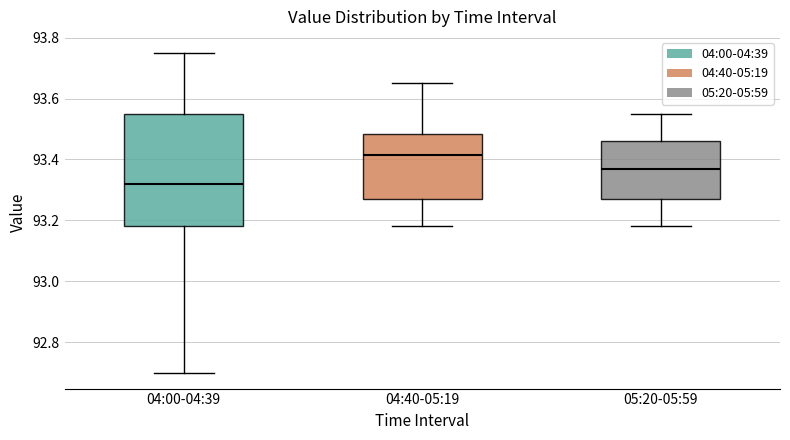

Where does the upper whisker of the box for 04:40-05:19 end on the y-axis? The values are not printed on the chart, so give them approximately, as read against the axis.

93.66